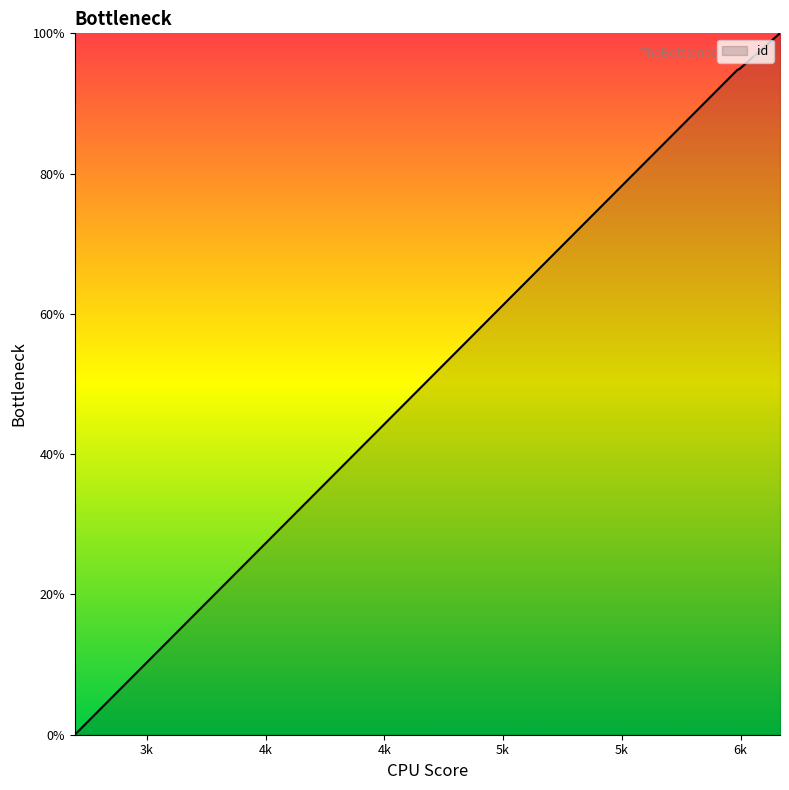

What is the difference between the maximum and minimum values?

100.0